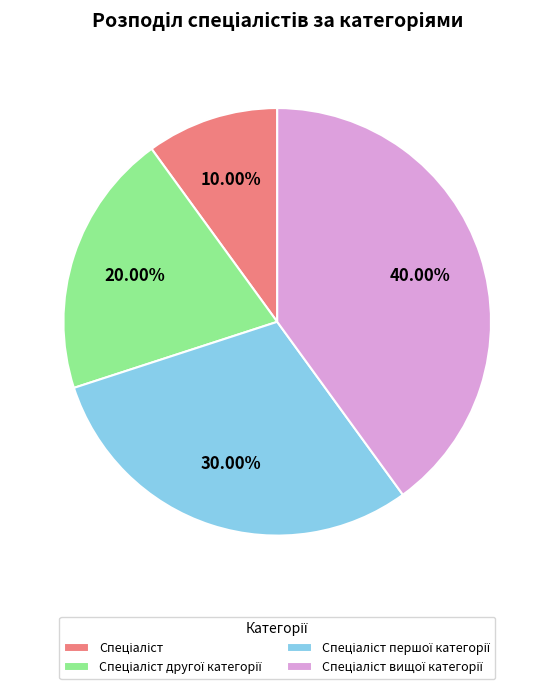

Is there a majority slice in this chart?

No